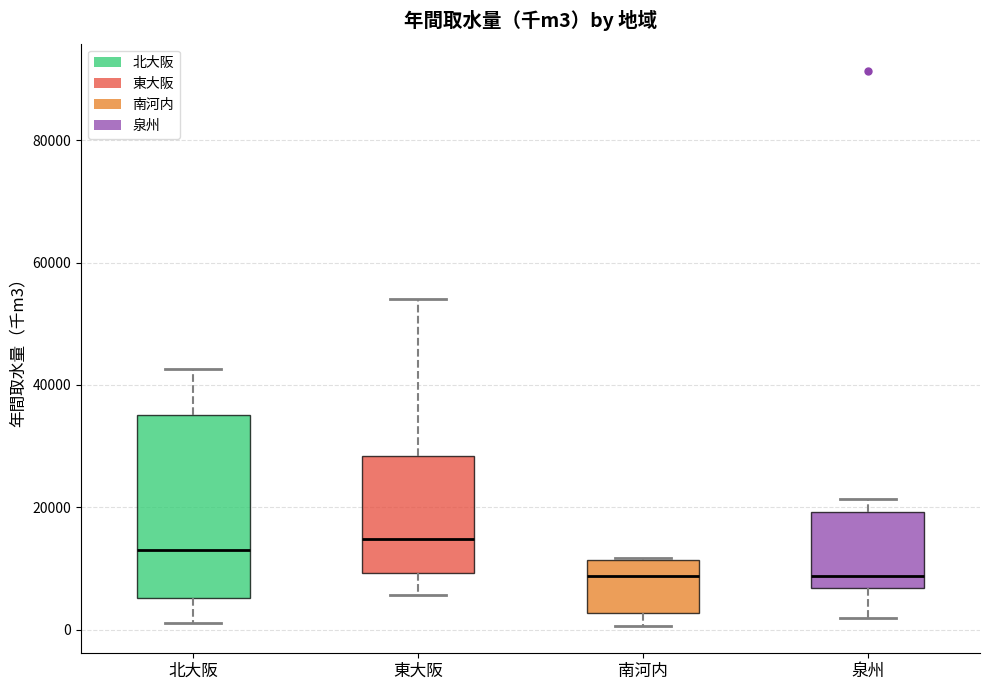

Reading left to right, read every box against the y-axis: the position of its median line, the range the box covers, and the ends of its whiskers. The values are not printed on the chart, so give them approximately, as read against the axis.

北大阪: median 14000, box 6000 to 36000, whiskers 2000 to 42000
東大阪: median 14000, box 10000 to 28000, whiskers 6000 to 54000
南河内: median 8000, box 2000 to 12000, whiskers 0 to 12000
泉州: median 8000, box 6000 to 20000, whiskers 2000 to 22000